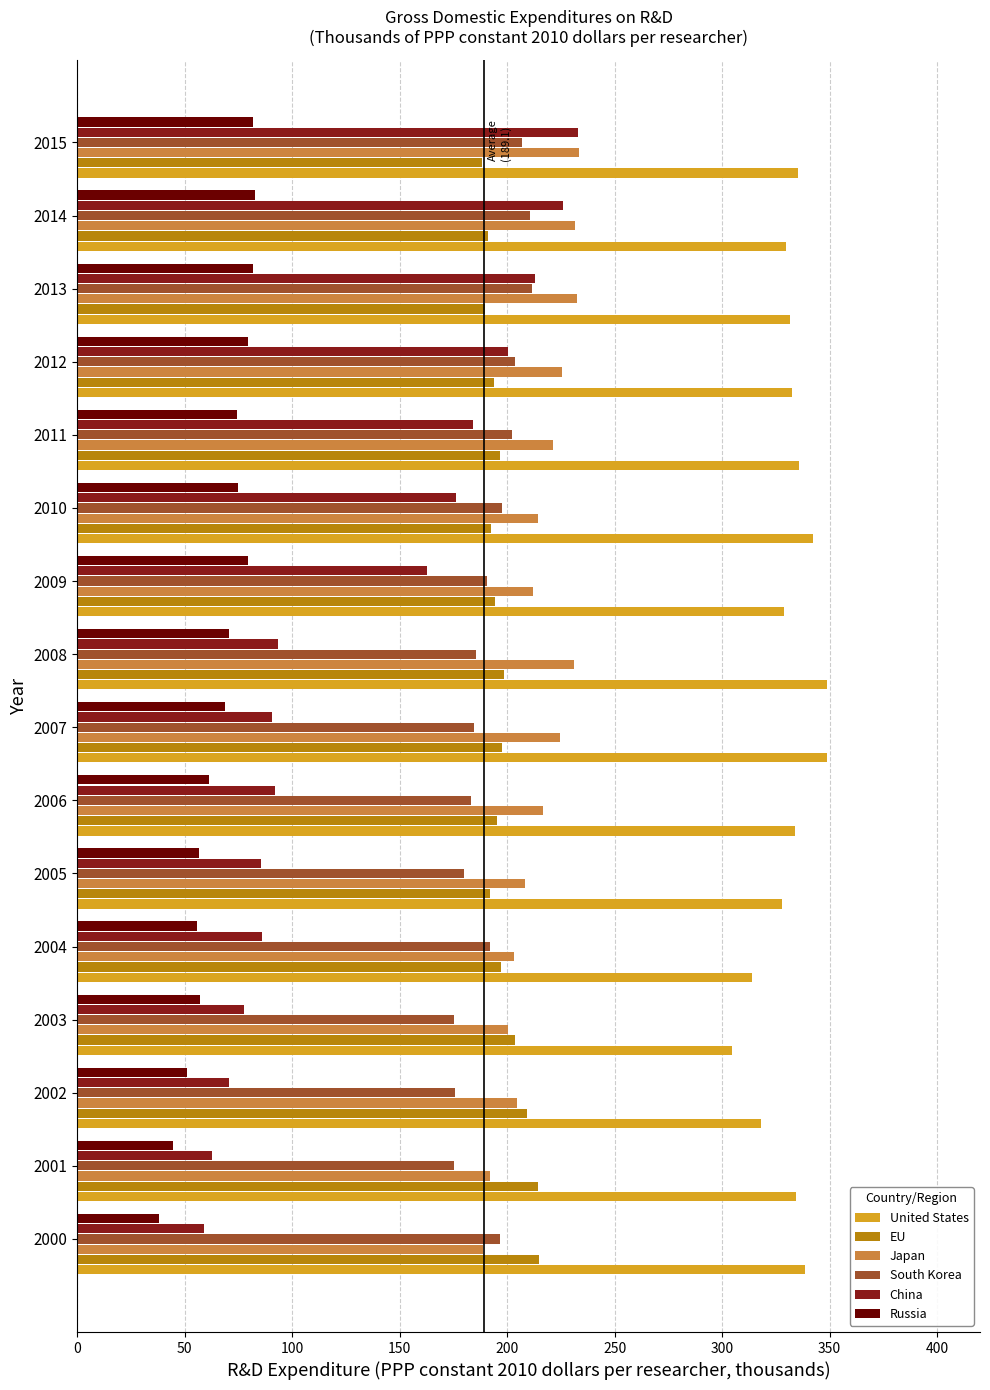

Which series has the largest range (max minus min)?

China